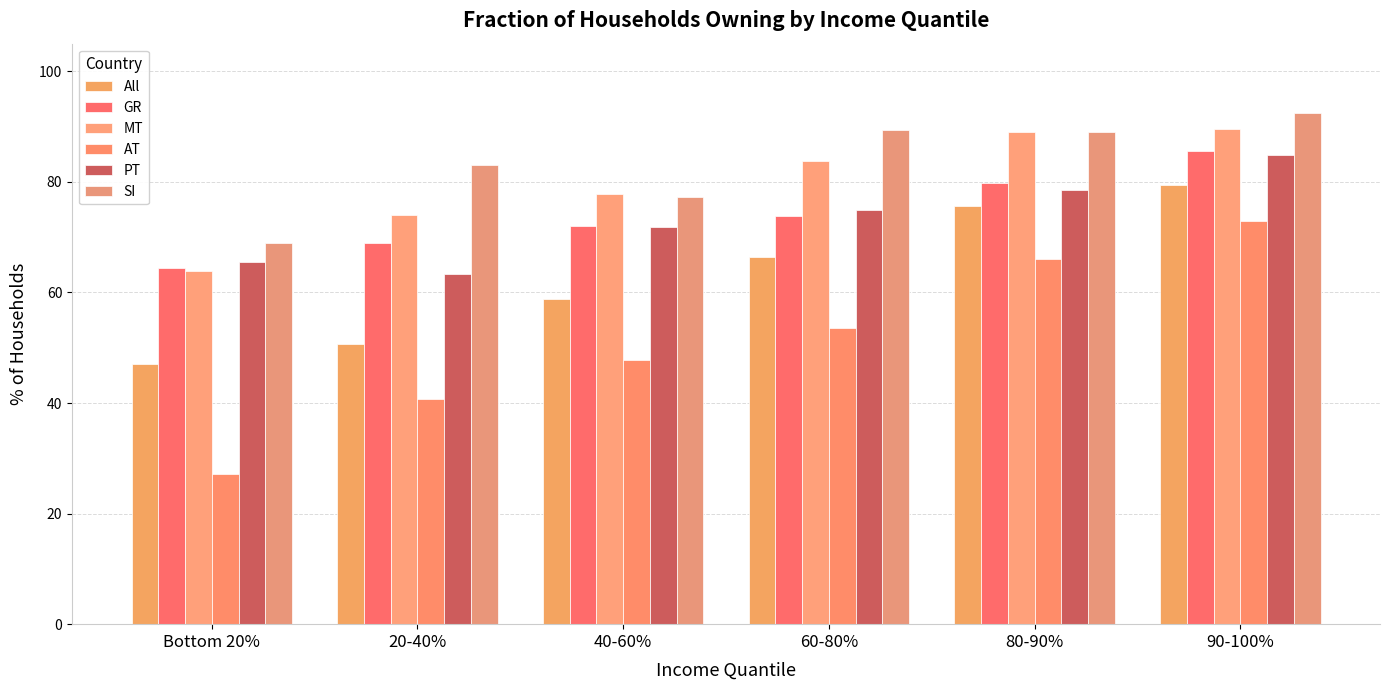

What are all the series names shown in the legend?

All, GR, MT, AT, PT, SI